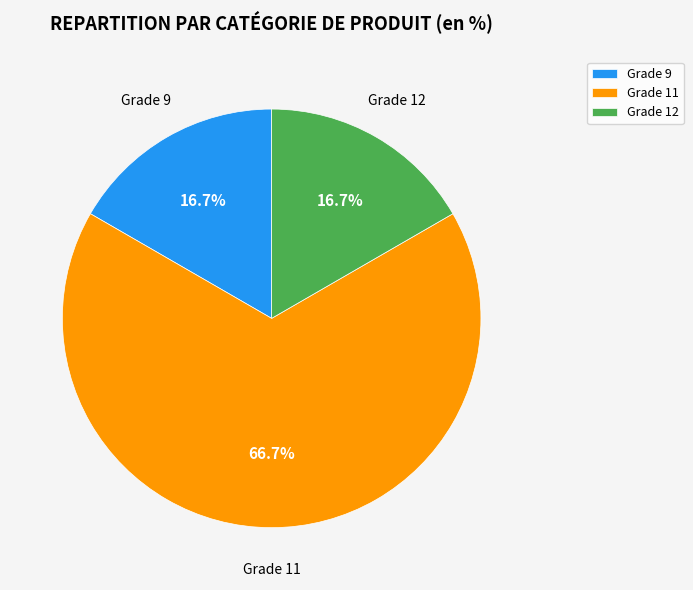

Is Grade 9 the majority of the pie?

No